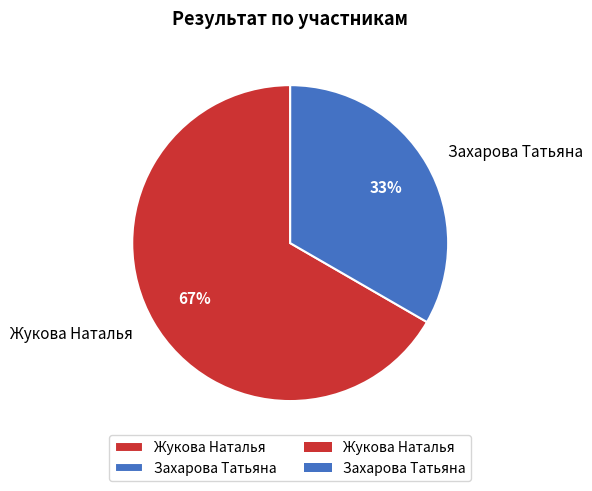

Which category accounts for the majority?

Жукова Наталья